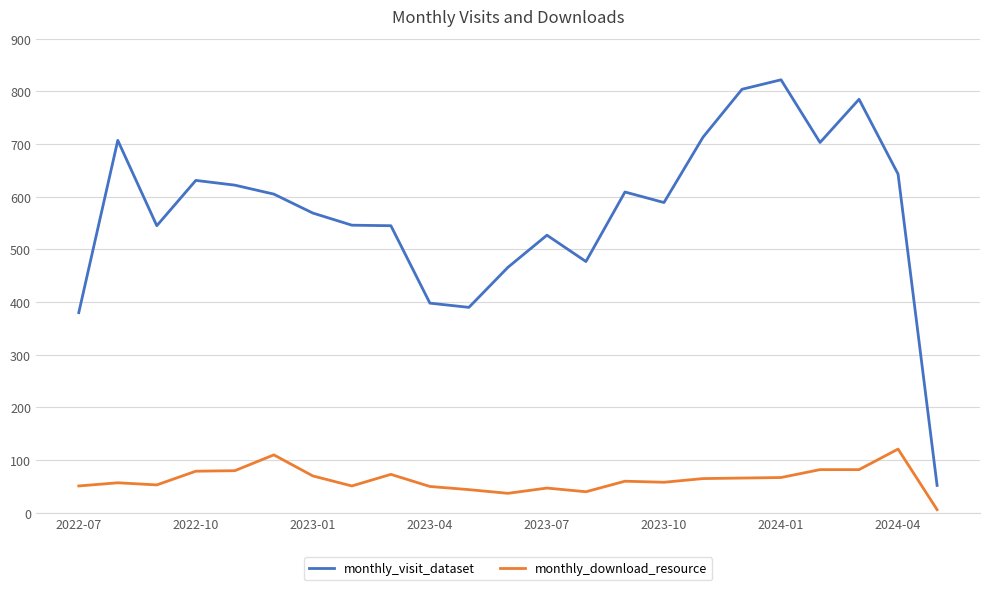

True or false: monthly_visit_dataset and monthly_download_resource intersect in this chart.

False